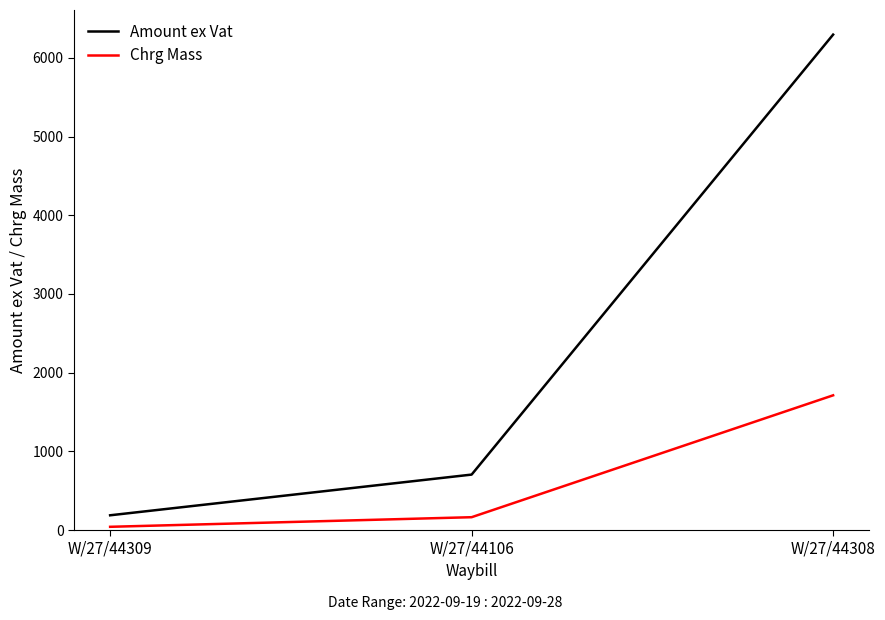

Reading right to left, transcribe all the data shown in this chart.

Amount ex Vat: 6296.0	704.5	187.3
Chrg Mass: 1712.0	163.0	41.0